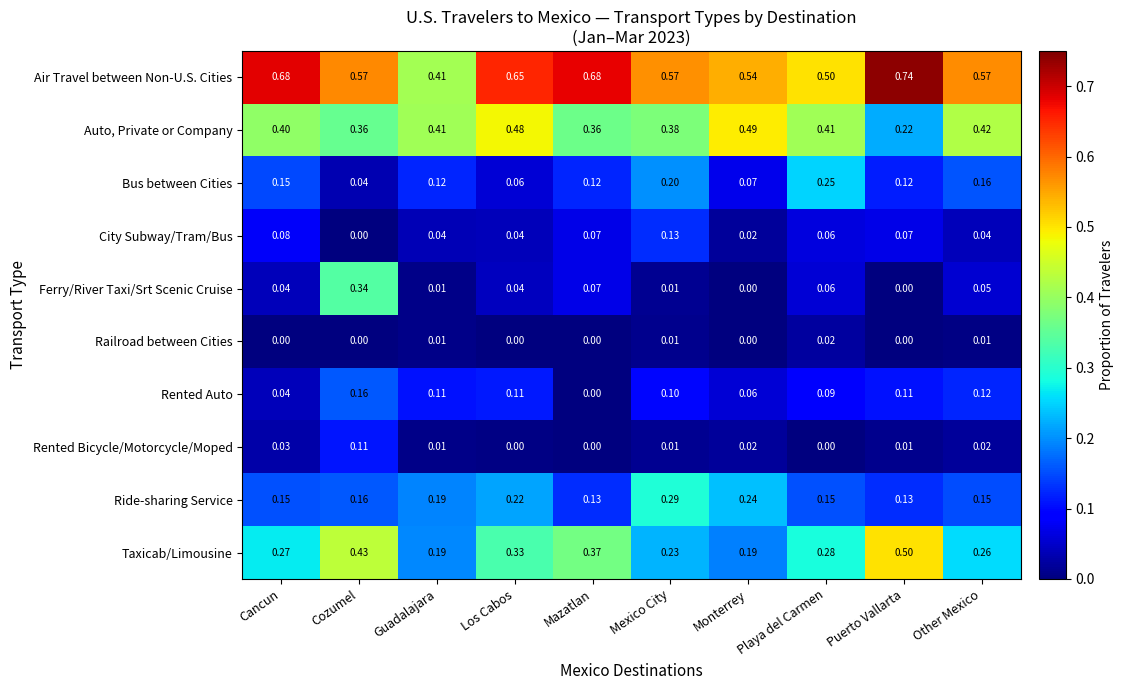

Which series has the largest range (max minus min)?

Ferry/River Taxi/Srt Scenic Cruise